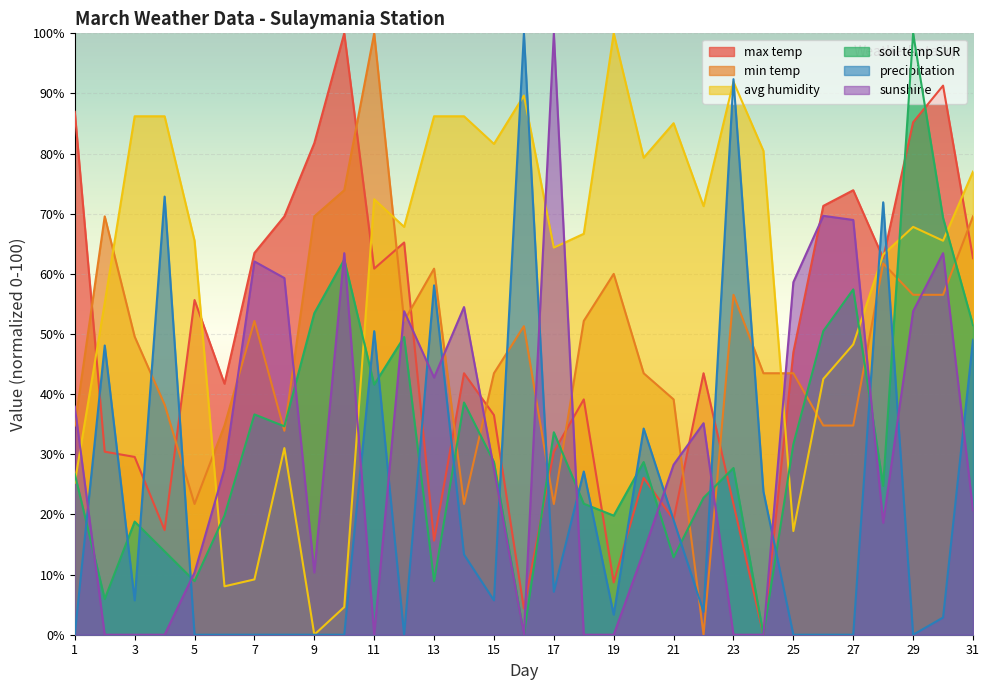

What is the difference between the highest and lowest values at 11?

100.0